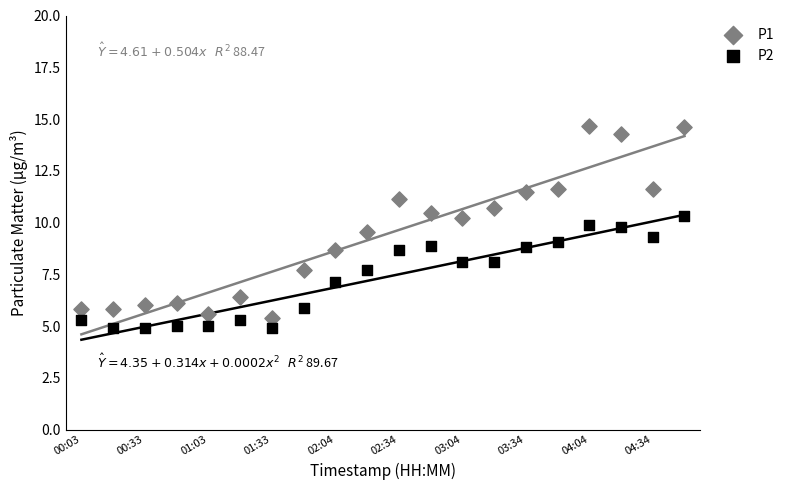

Which series reaches the maximum Y coordinate?

P1